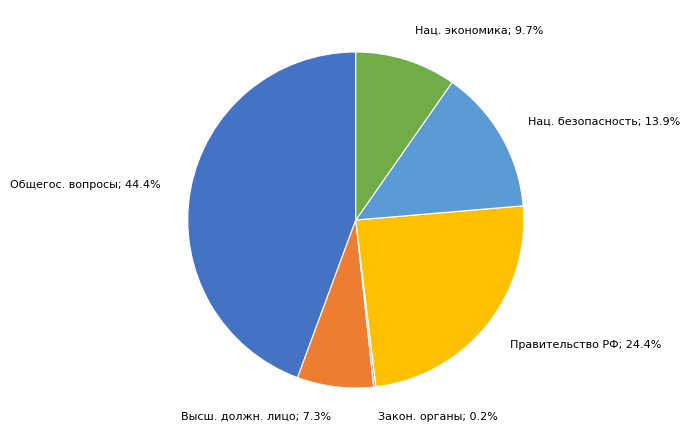

How much of the chart is everything except Нац. экономика; 9.7%?

90.3%